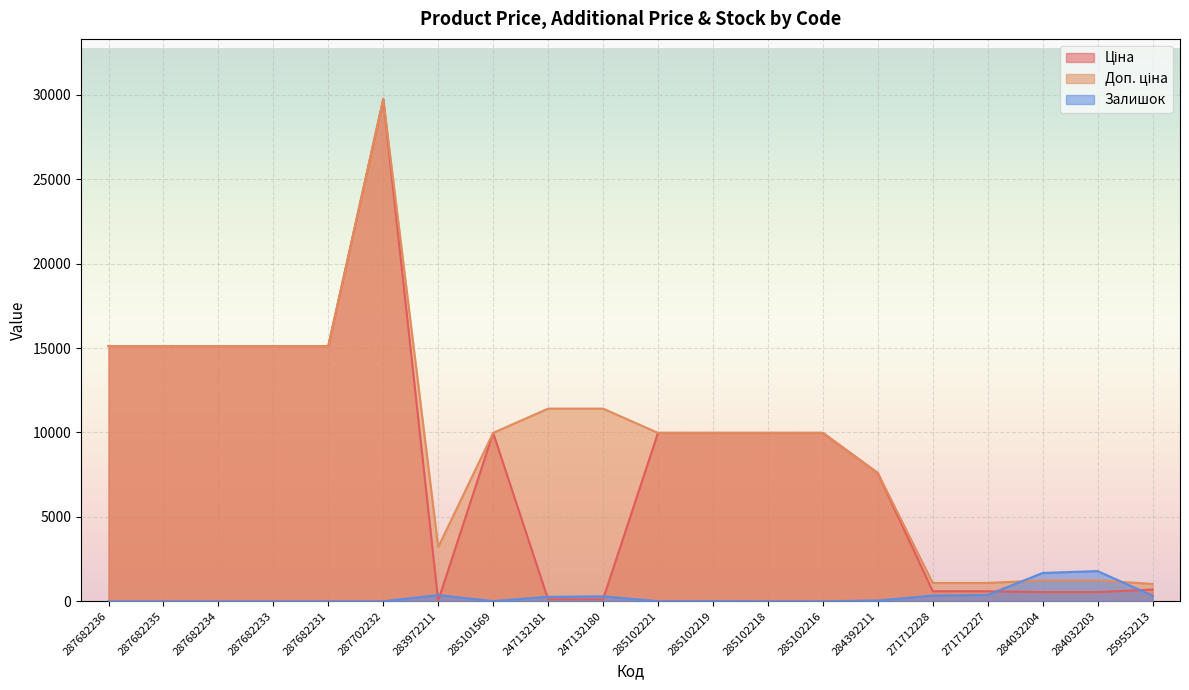

What position from the right is 285102219?

9